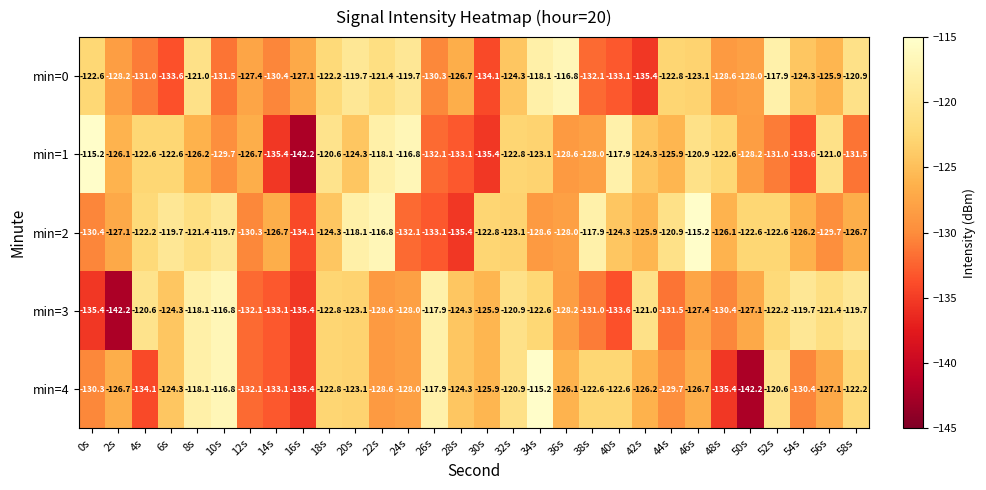

At which category is the sum across all series the highest?

8s